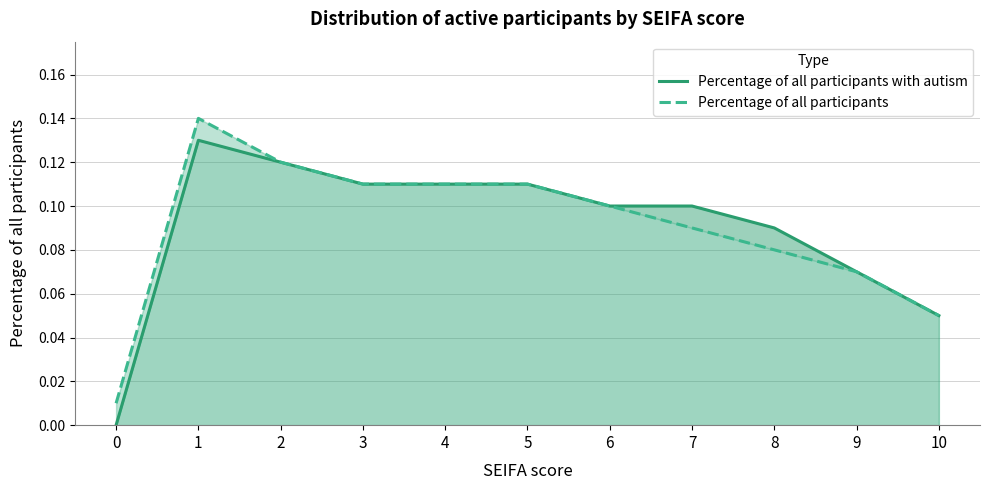

How many lines are shown in the chart?

2